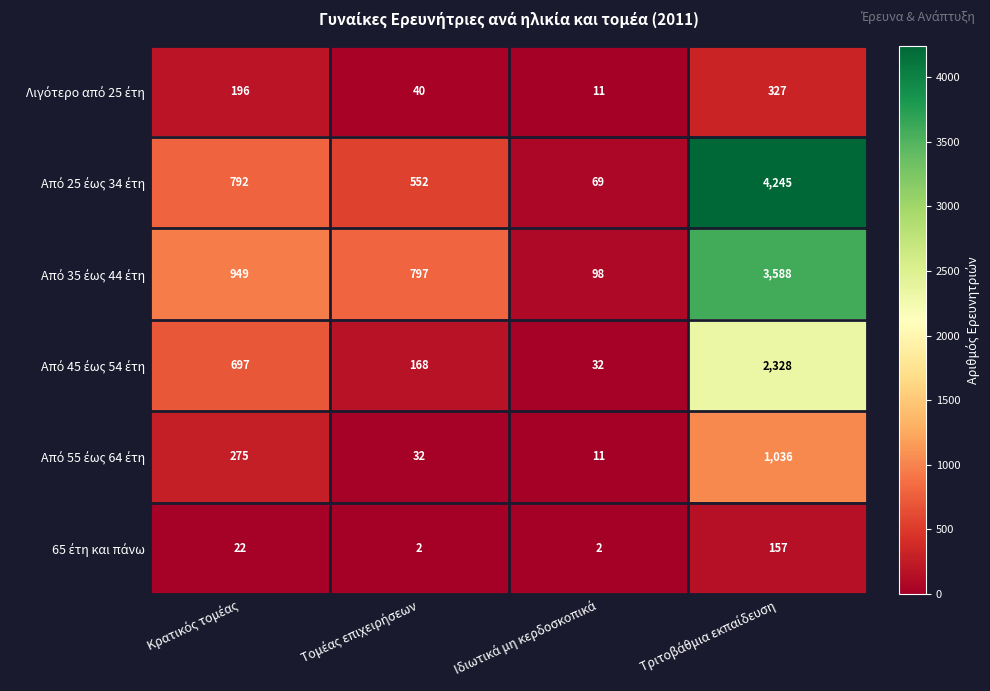

At which category is the sum across all series the highest?

Τριτοβάθμια εκπαίδευση